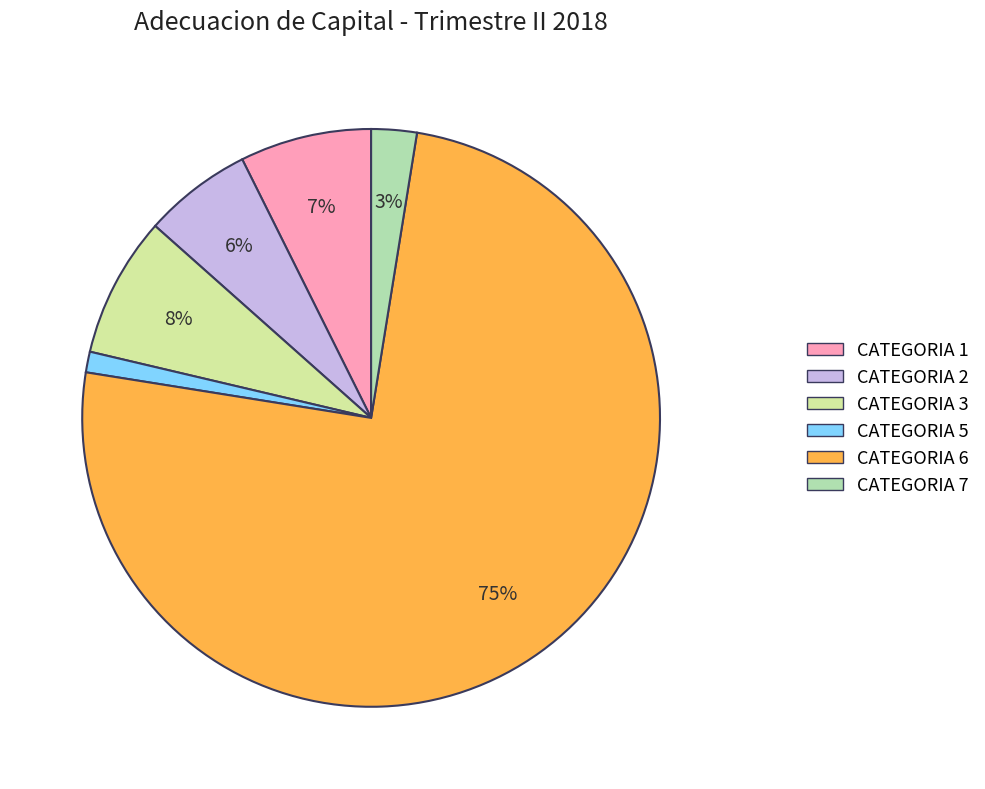

Count the number of slices in the pie.

6